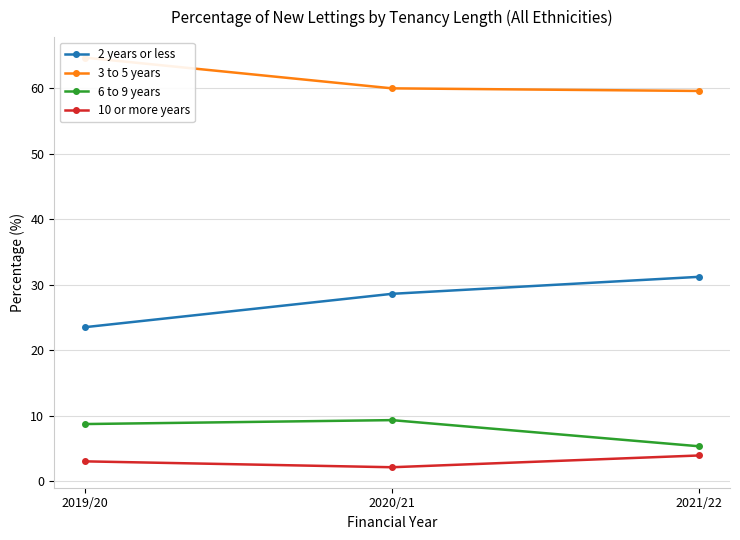

At which label is 10 or more years closest to 3?

2019/20